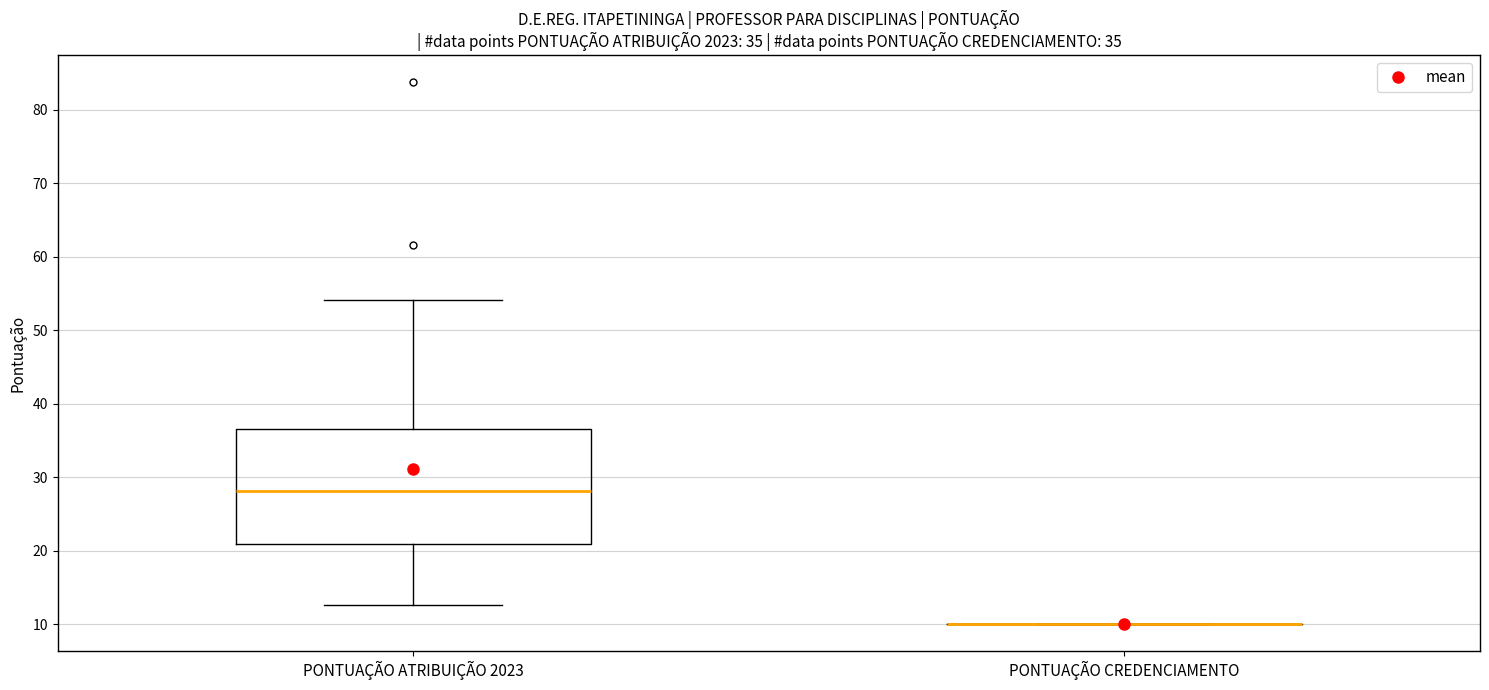

Comparing the boxes themselves (not the whiskers), which one is the tallest?

PONTUAÇÃO ATRIBUIÇÃO 2023